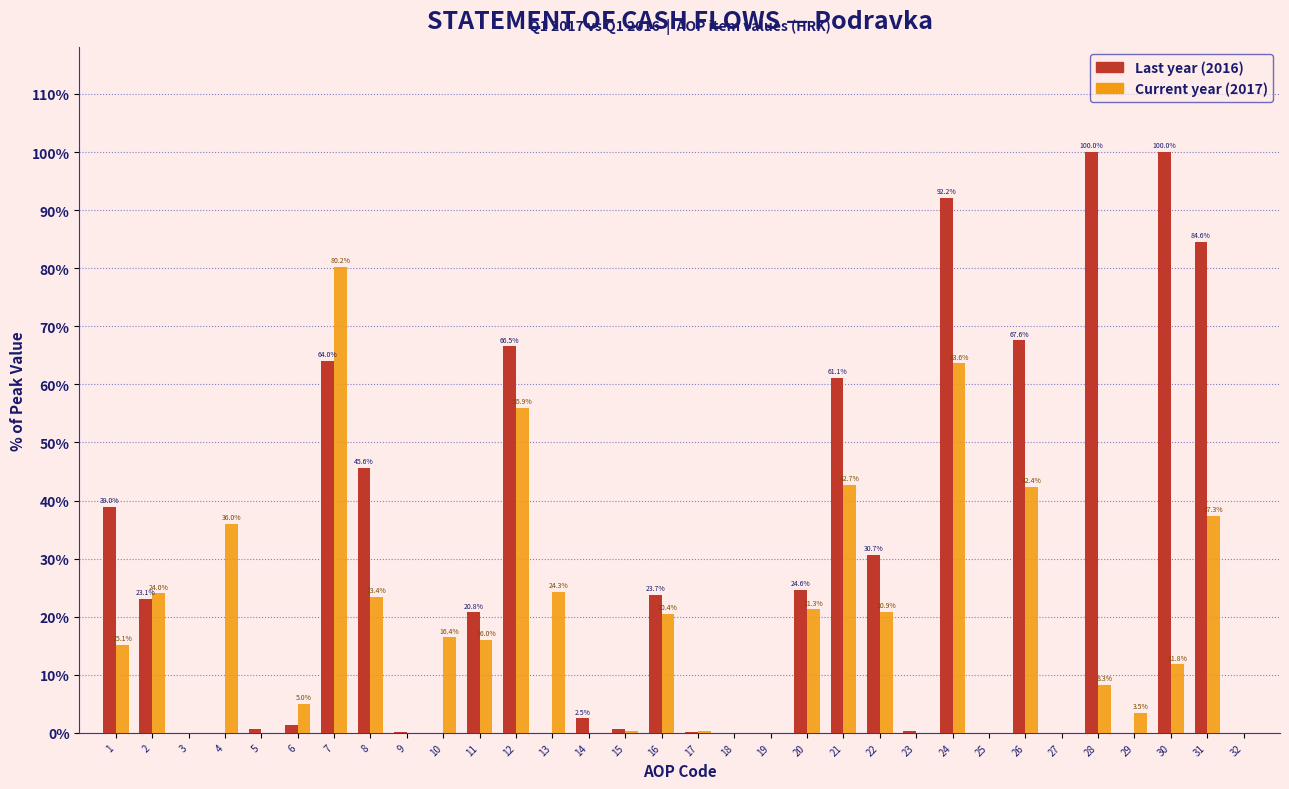

What is the greatest value displayed?

100.0